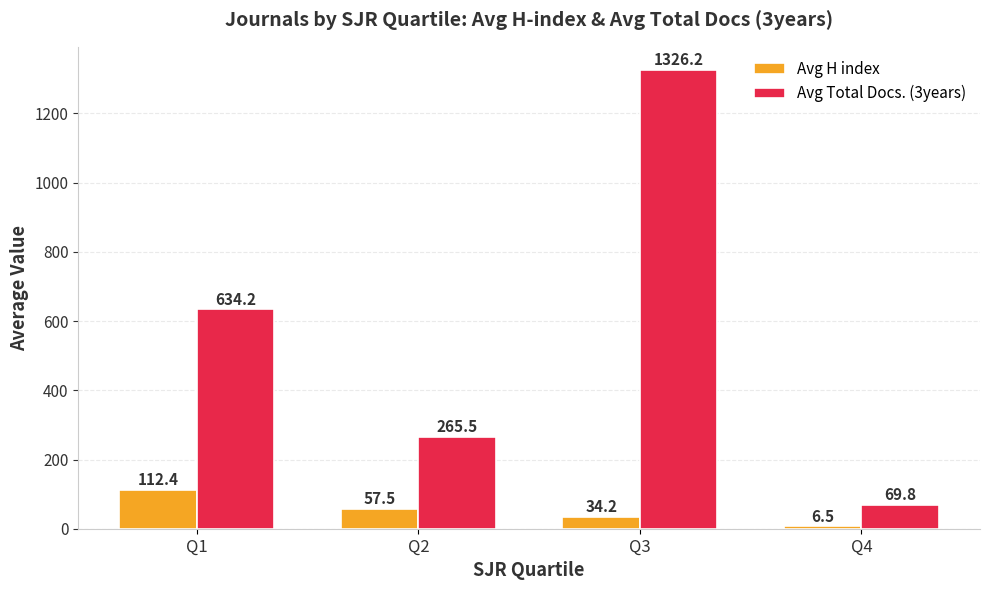

What is the value of the Avg H index bar at the 2nd from the left?

57.5